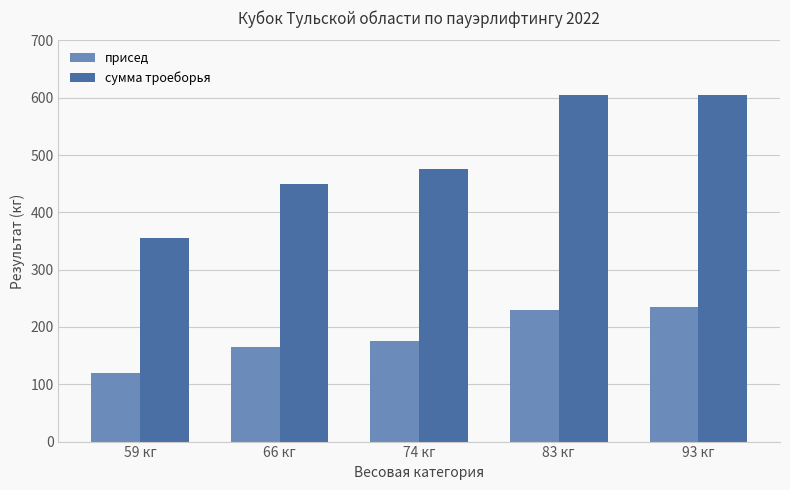

List the series in order of their peak value, lowest first.

присед, сумма троеборья